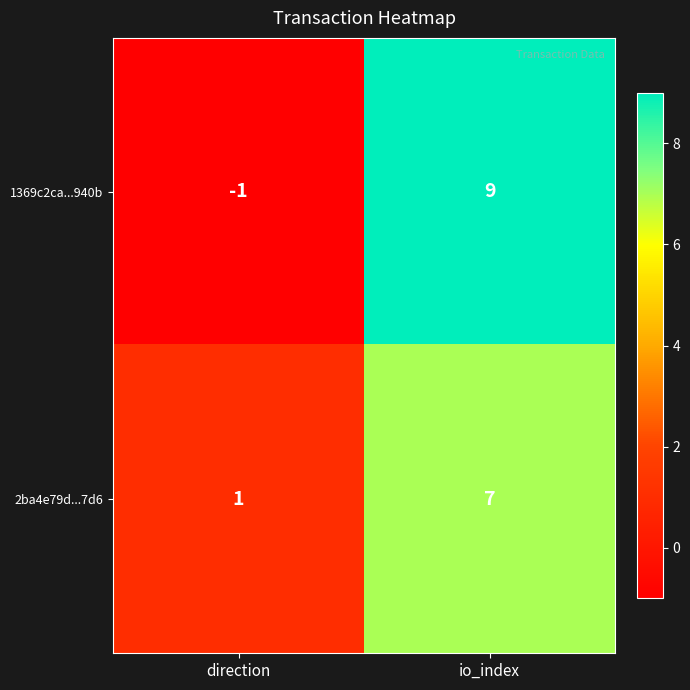

What is the difference between the 2ba4e79d...7d6 values at io_index and direction?

6